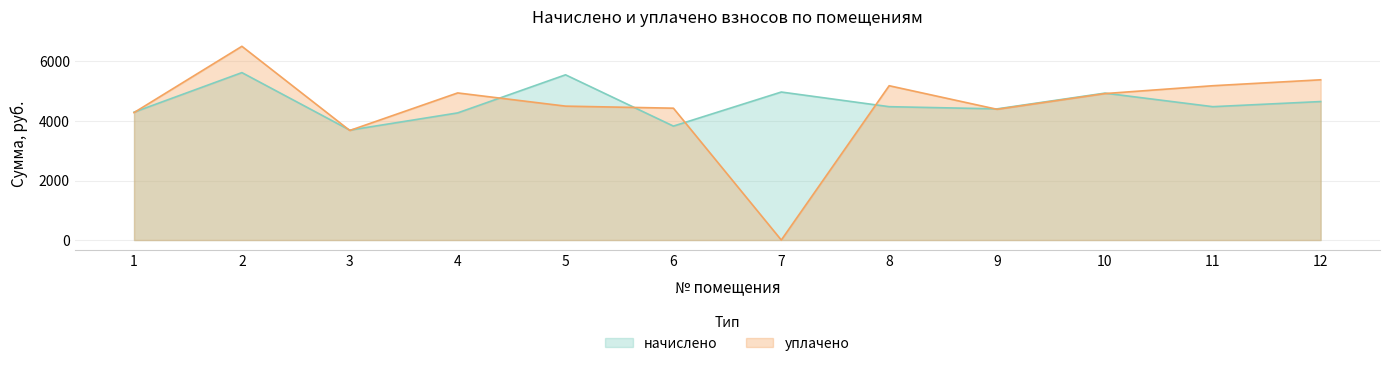

What is the difference between the уплачено values at 9 and 2?

2117.1